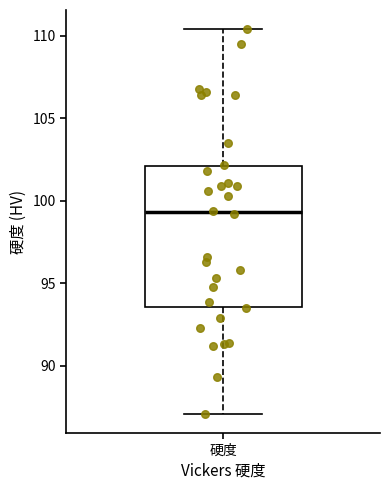

Where does the upper whisker of the box for 硬度 end on the y-axis? The values are not printed on the chart, so give them approximately, as read against the axis.

110.5